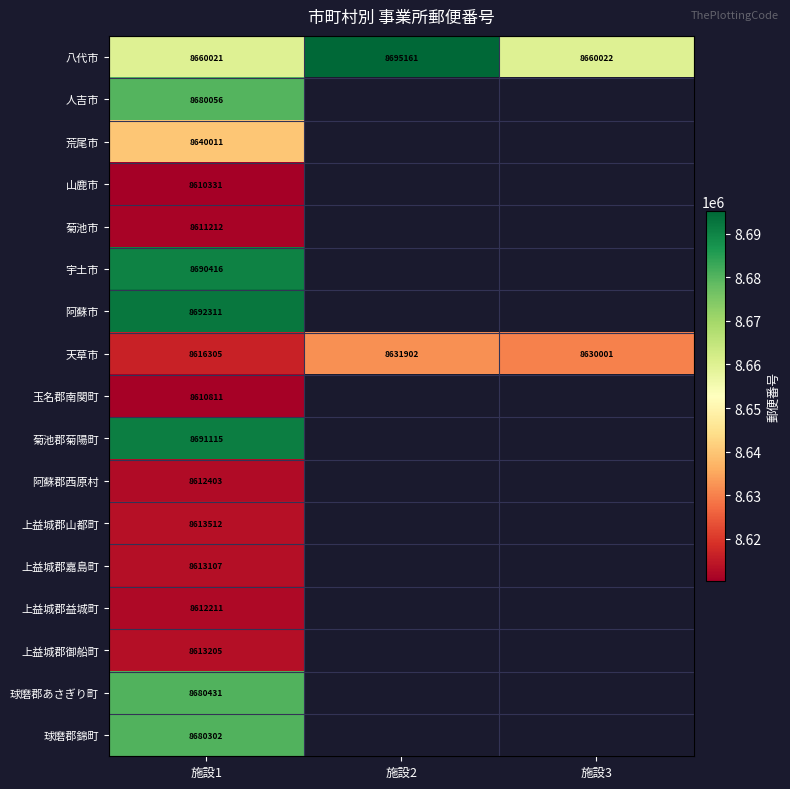

The 宇土市 series shows 3642365 at 施設1. True or false?

False